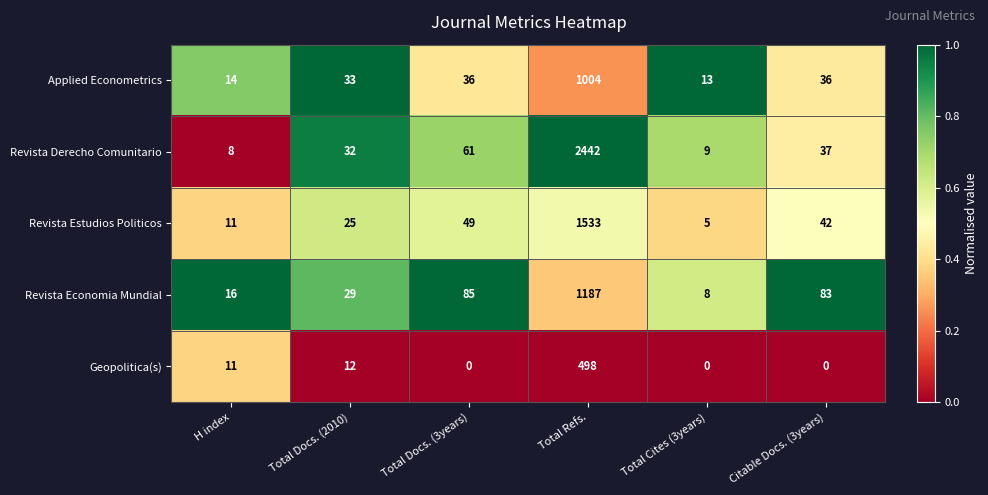

What is the highest value of the Revista Derecho Comunitario series?

2442